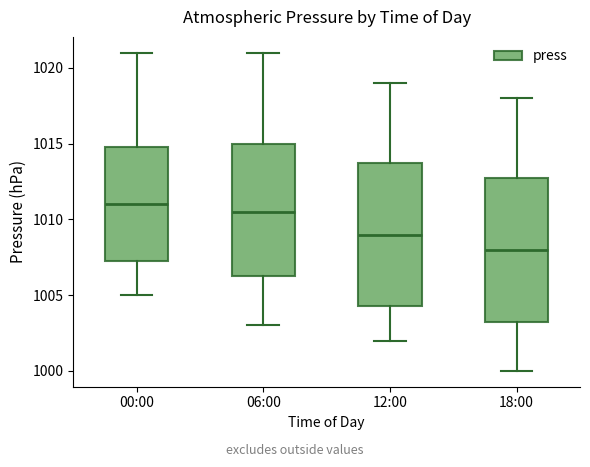

Reading left to right, transcribe this box plot: for each box, give where its median line is, the range the box spans, and where its two whiskers end, as read against the y-axis. The values are not printed on the chart, so give them approximately, as read against the axis.

00:00: median 1011.0, box 1007.5 to 1015.0, whiskers 1005.0 to 1021.0
06:00: median 1010.5, box 1006.5 to 1015.0, whiskers 1003.0 to 1021.0
12:00: median 1009.0, box 1004.5 to 1014.0, whiskers 1002.0 to 1019.0
18:00: median 1008.0, box 1003.5 to 1013.0, whiskers 1000.0 to 1018.0